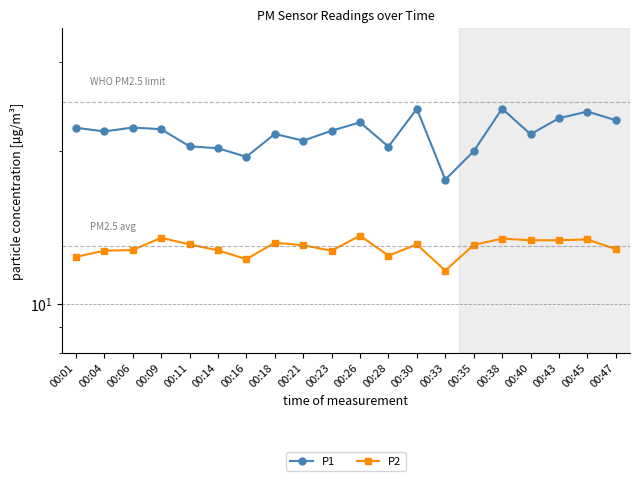

List the series in order of their peak value, lowest first.

P2, P1